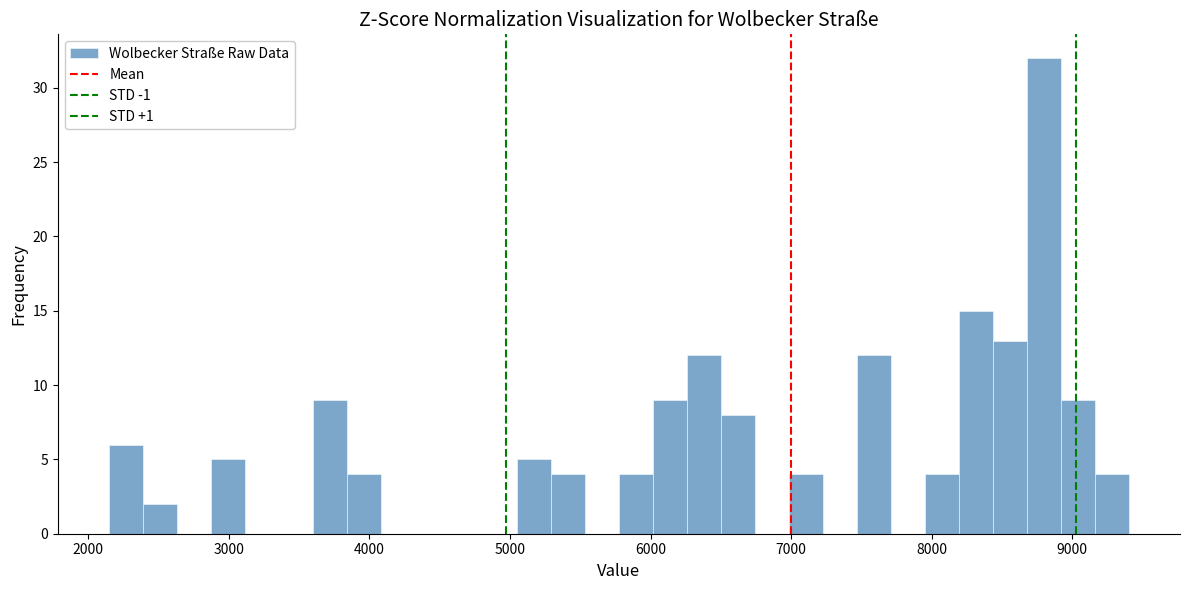

Around what value on the x-axis is the tallest bar? Give the approximate position of its centre, as read against the axis.

8800